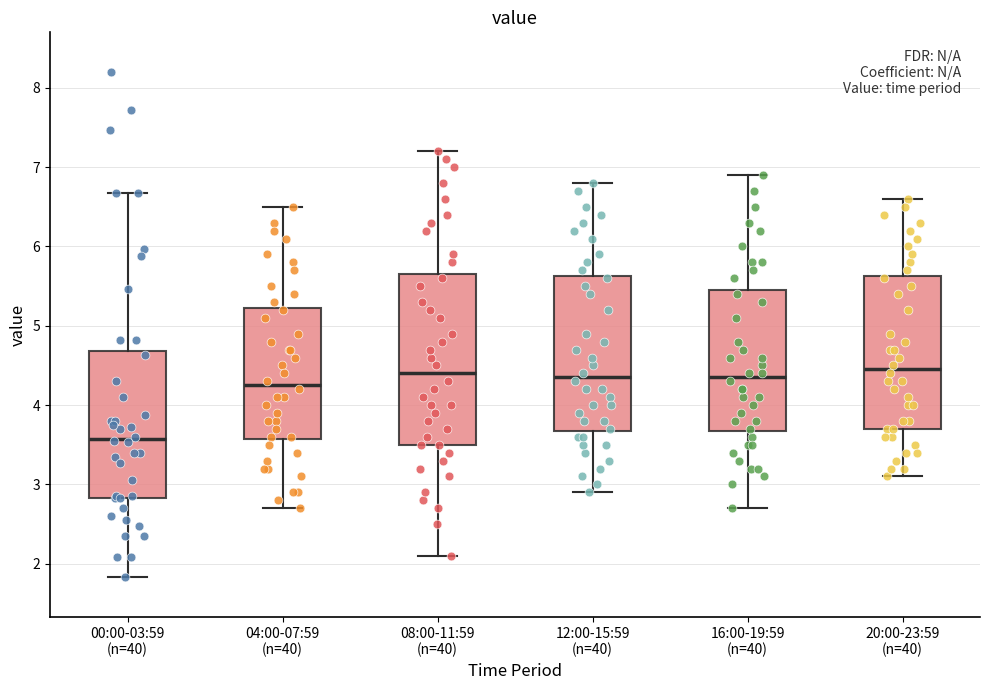

Reading left to right, transcribe this box plot: for each box, give where its median line is, the range the box spans, and where its two whiskers end, as read against the y-axis. The values are not printed on the chart, so give them approximately, as read against the axis.

00:00-03:59 (n=40): median 3.6, box 2.8 to 4.7, whiskers 1.8 to 6.7
04:00-07:59 (n=40): median 4.3, box 3.6 to 5.2, whiskers 2.7 to 6.5
08:00-11:59 (n=40): median 4.4, box 3.5 to 5.7, whiskers 2.1 to 7.2
12:00-15:59 (n=40): median 4.4, box 3.7 to 5.6, whiskers 2.9 to 6.8
16:00-19:59 (n=40): median 4.4, box 3.7 to 5.5, whiskers 2.7 to 6.9
20:00-23:59 (n=40): median 4.5, box 3.7 to 5.6, whiskers 3.1 to 6.6